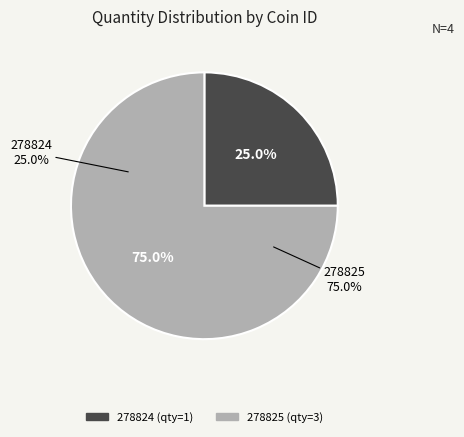

What percentage is the 278825 slice, to the nearest percent?

75%